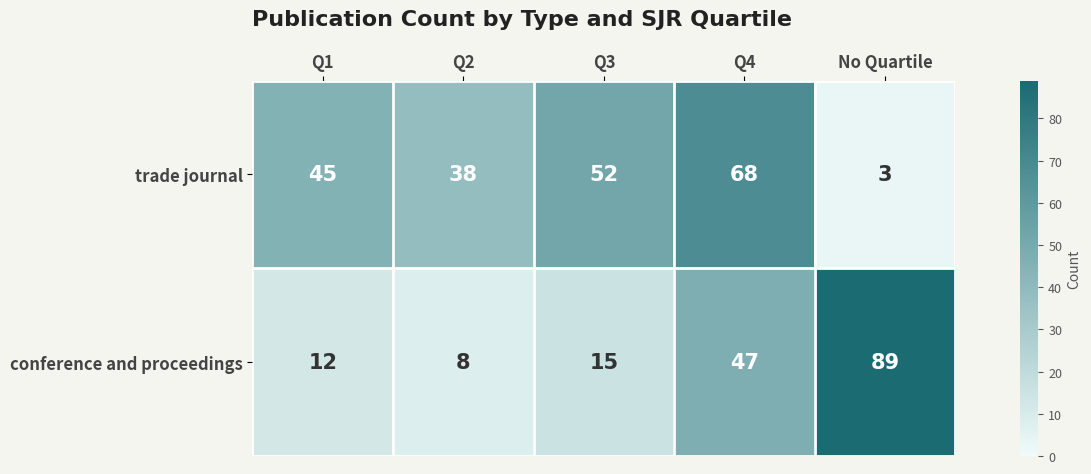

Which category has the highest value across all series?

No Quartile